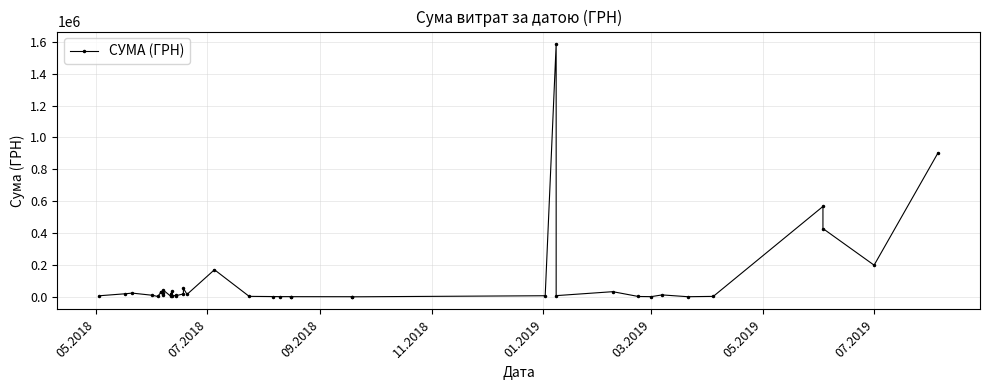

Is it true that the value at 18 is 5593.3?

False